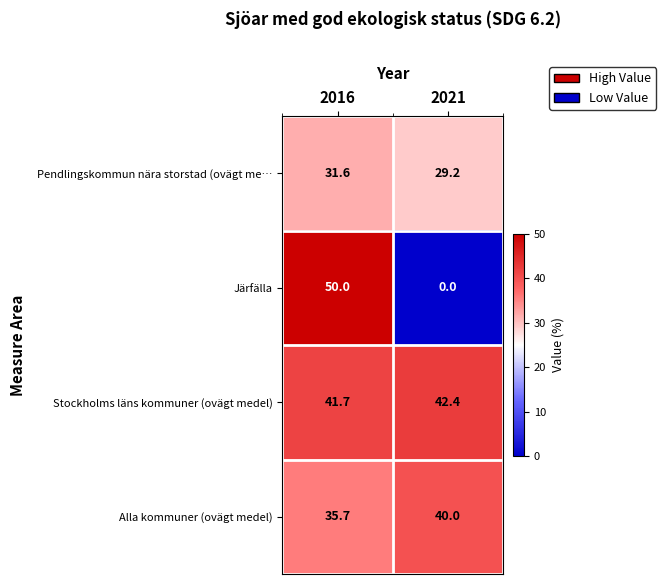

What value does the Pendlingskommun nära storstad (ovägt me… series have at 2021?

29.2